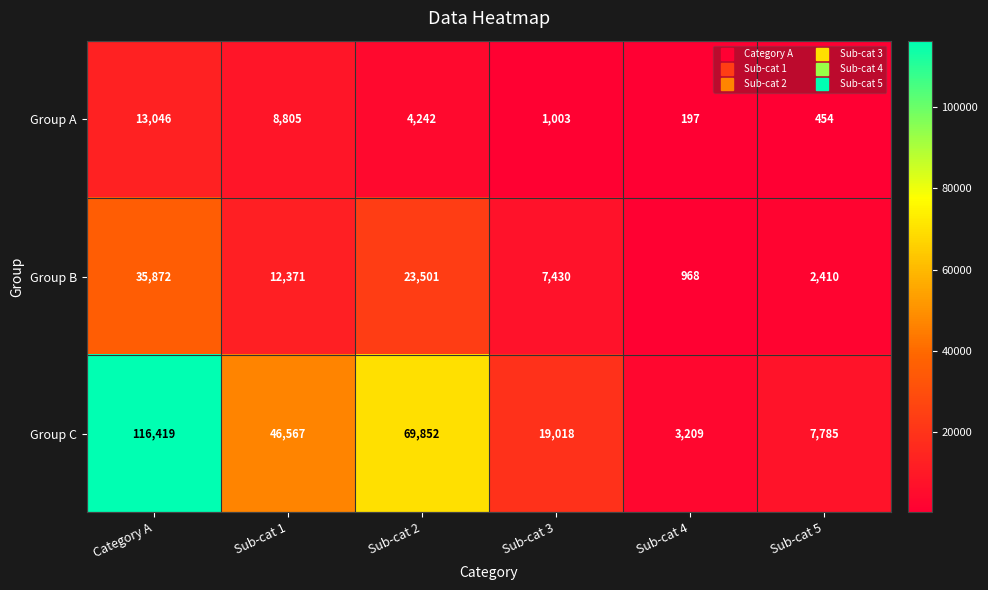

Rank the series by their average value, from highest to lowest.

Group C, Group B, Group A